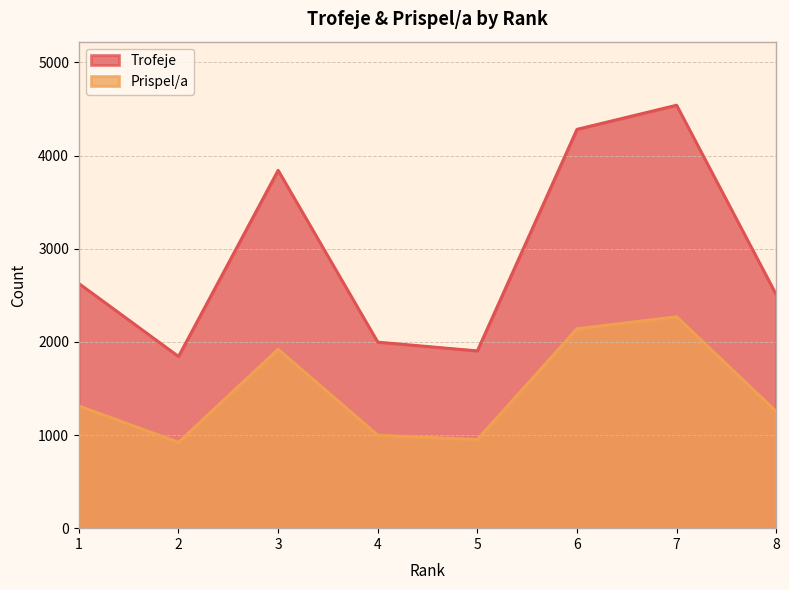

How many data points in Trofeje are above 2627?

3